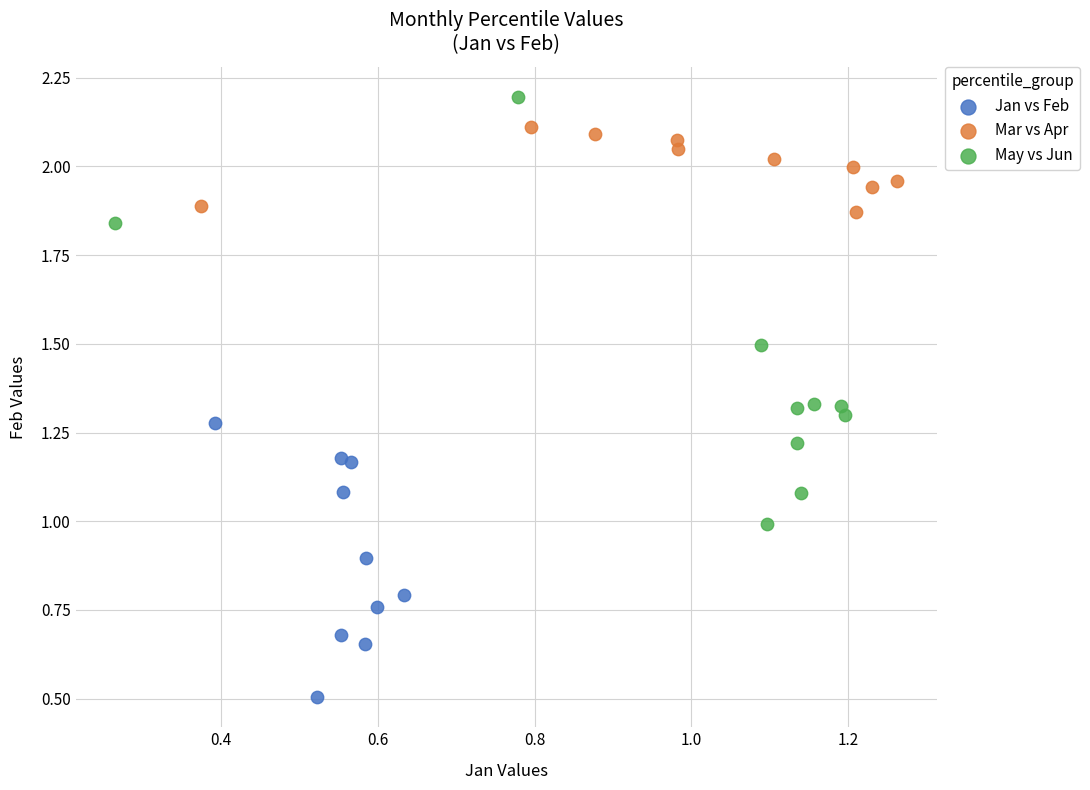

Which series has the widest spread of Y values?

May vs Jun